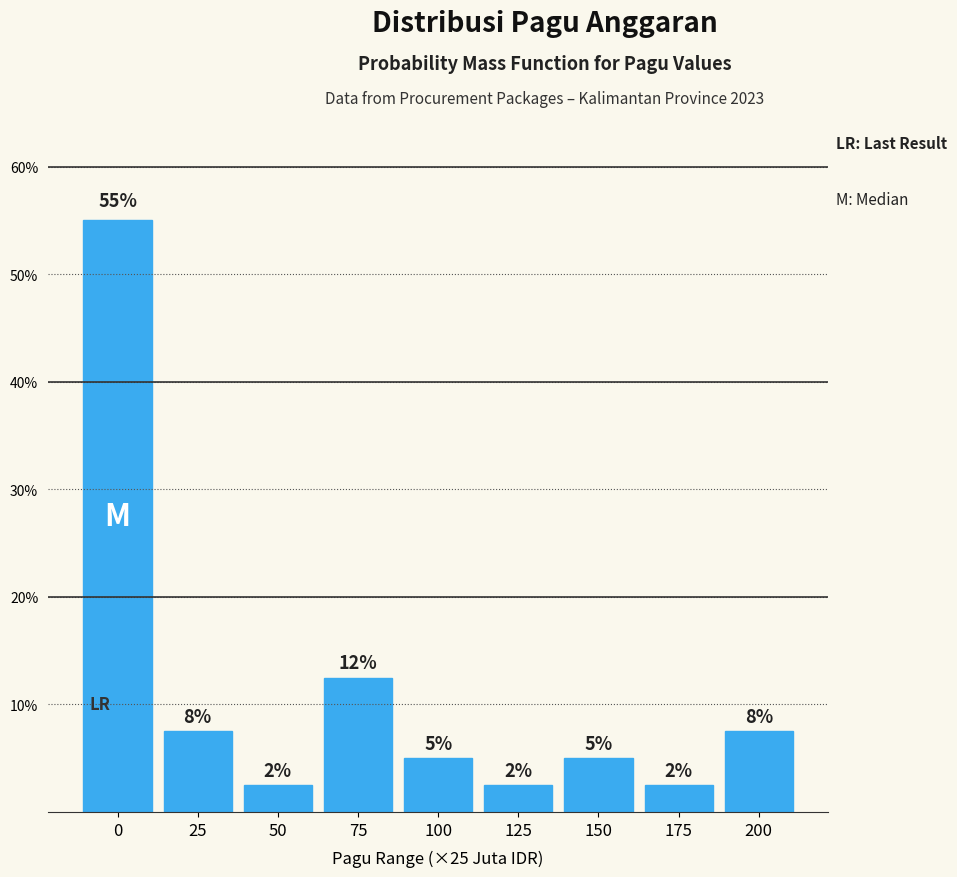

Are the bars horizontal?

No